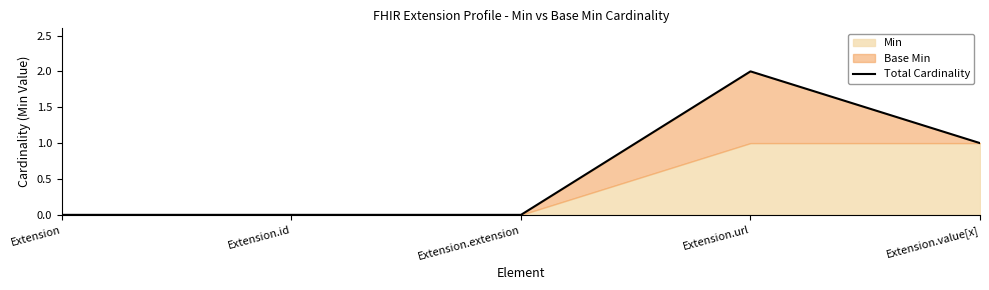

List the labels in order of value, largest first.

Extension.url, Extension.value[x], Extension, Extension.id, Extension.extension